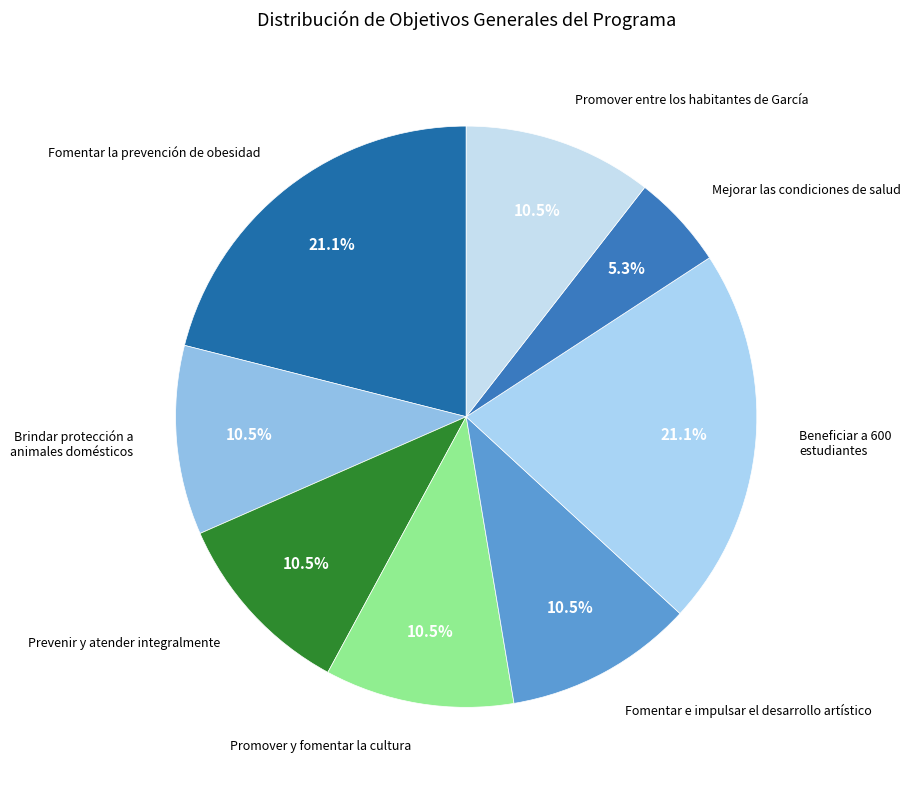

How many segments does this pie chart have?

8